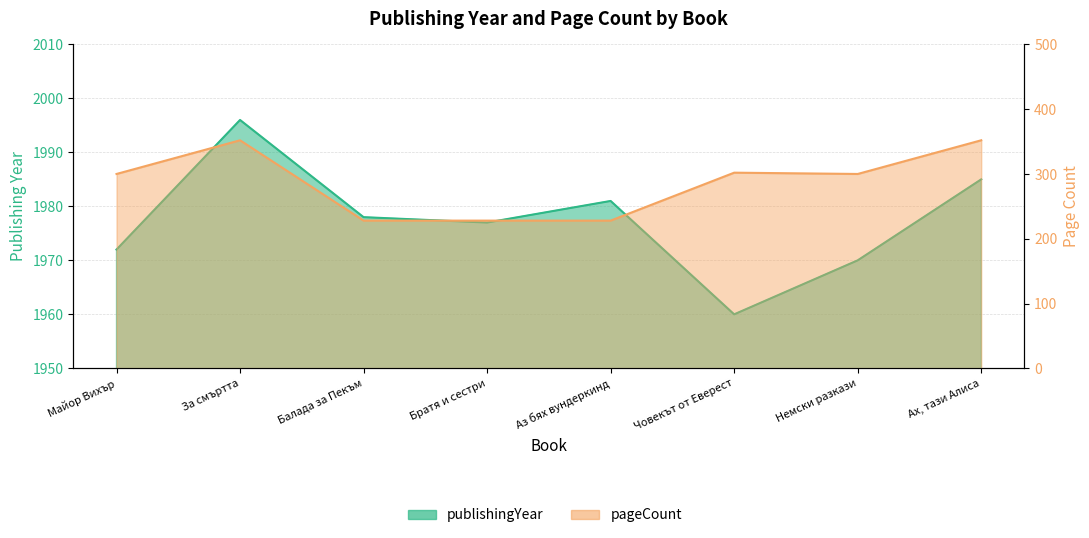

What value does the pageCount series have at Ах, тази Алиса?

352